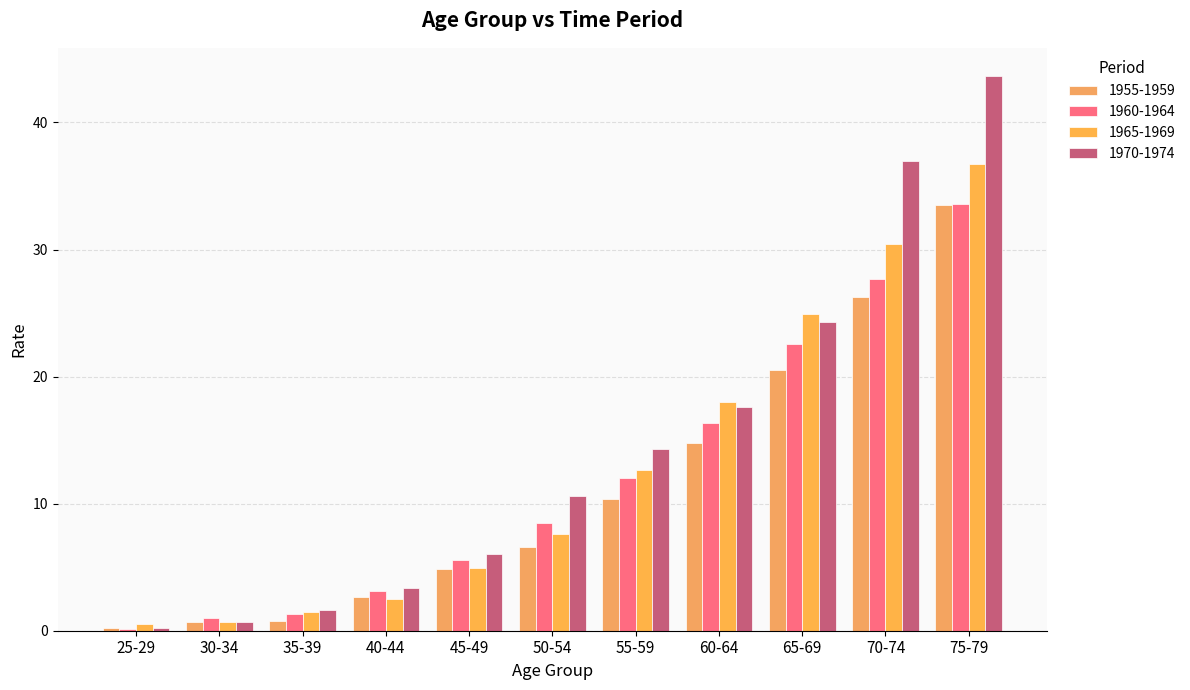

At which label is 1960-1964 closest to 16?

60-64